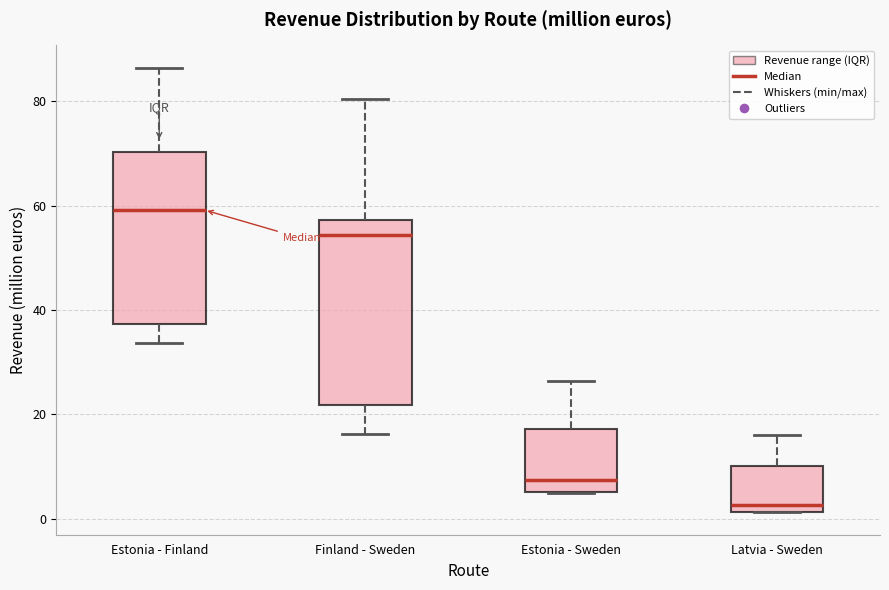

Which box's median line is the highest?

Estonia - Finland